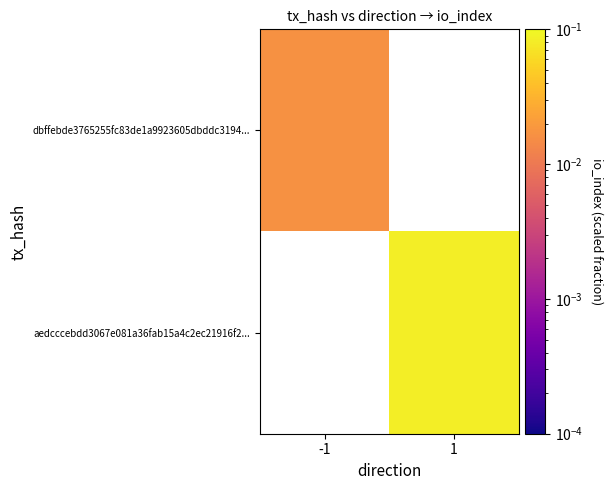

Where is dbffebde3765255fc83de1a9923605dbddc3194... nearest to the value 0?

-1